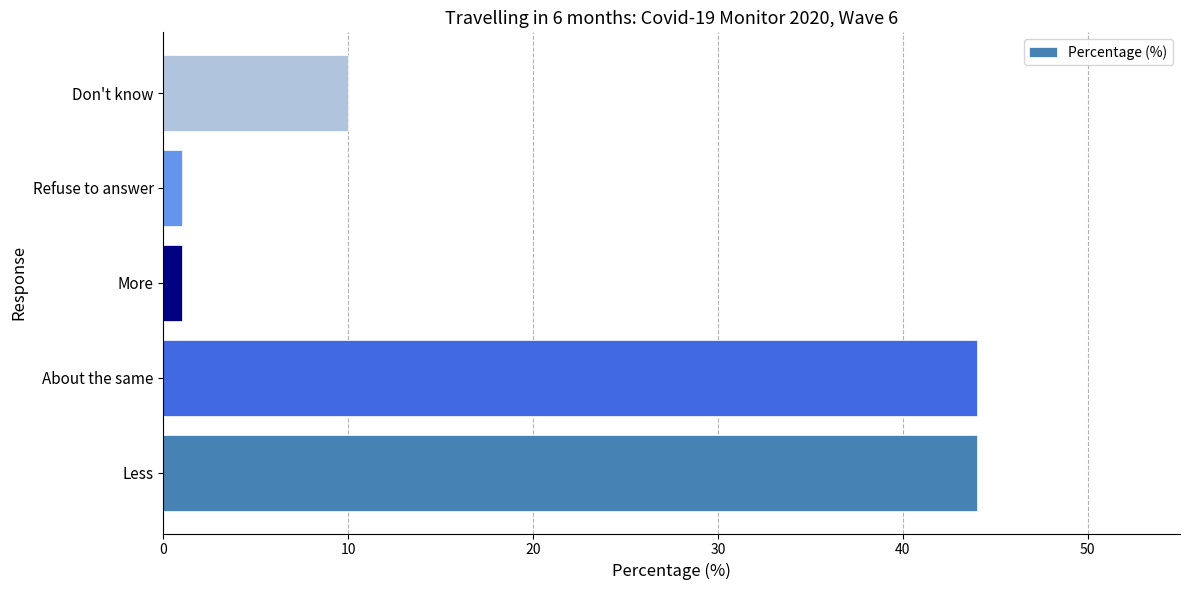

At which label is the value closest to 22?

Don't know